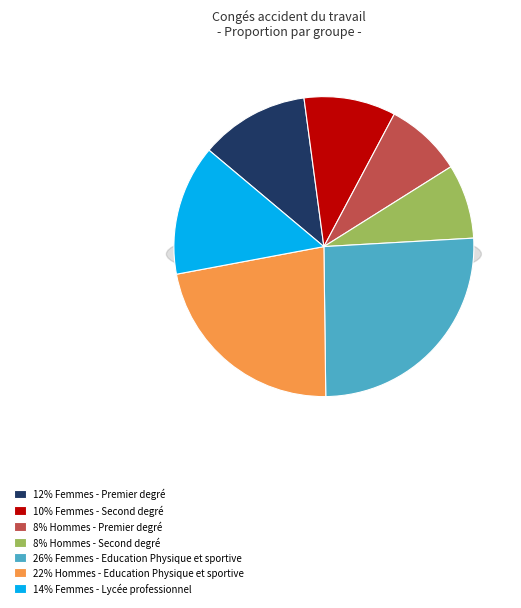

Is Femmes - Premier degré the majority of the pie?

No